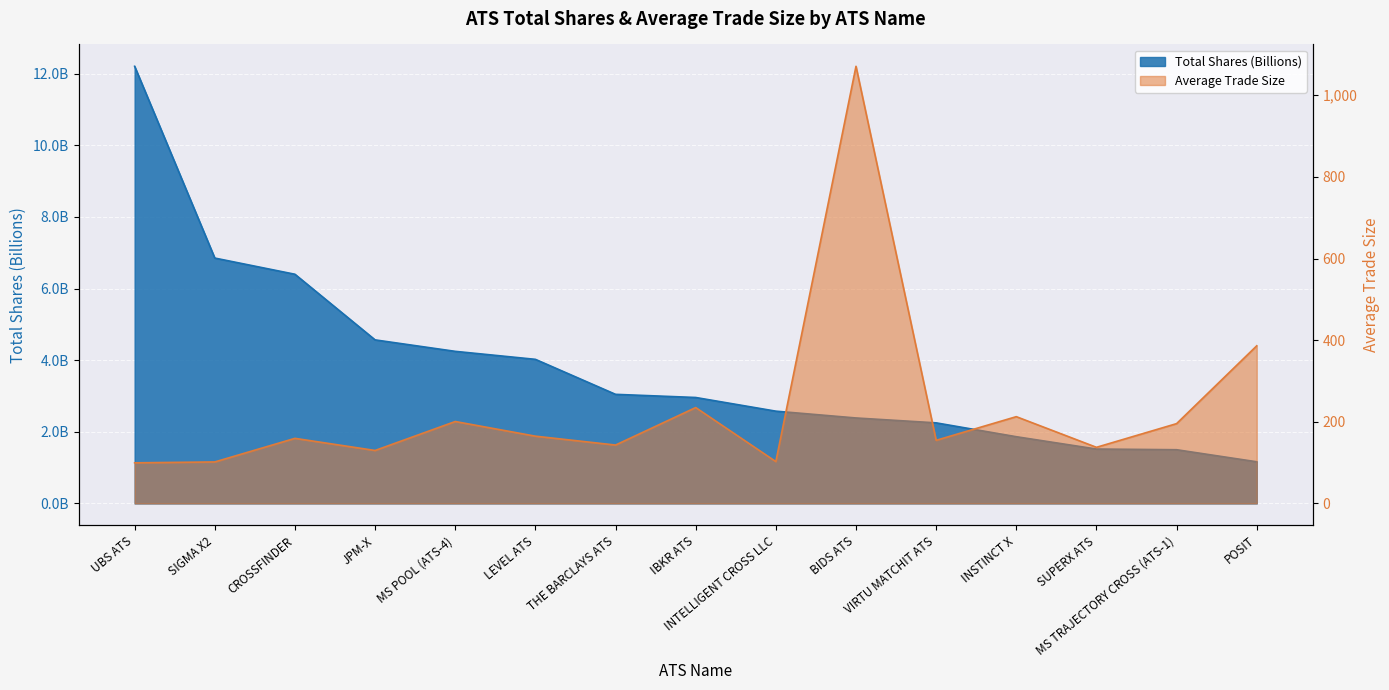

At how many categories does at least one series exceed 517?

1